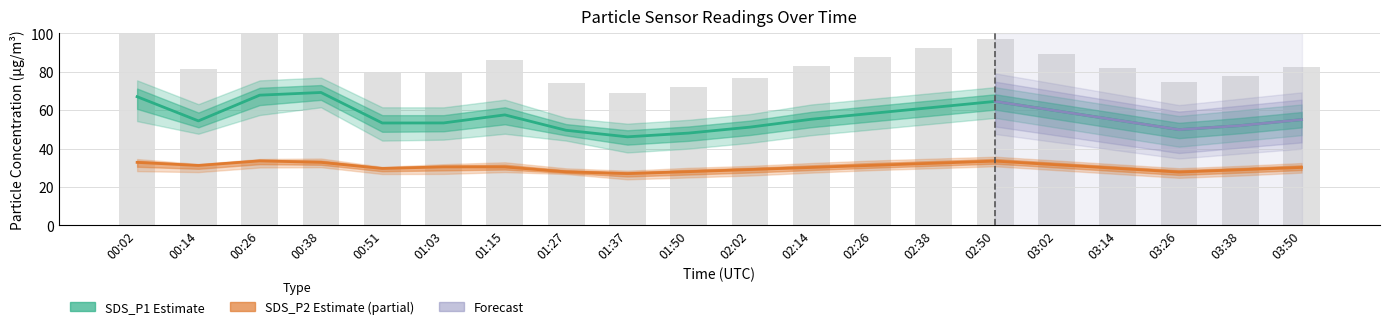

Between 02:14 and 02:38, which series saw the biggest shift?

SDS_P1_upper